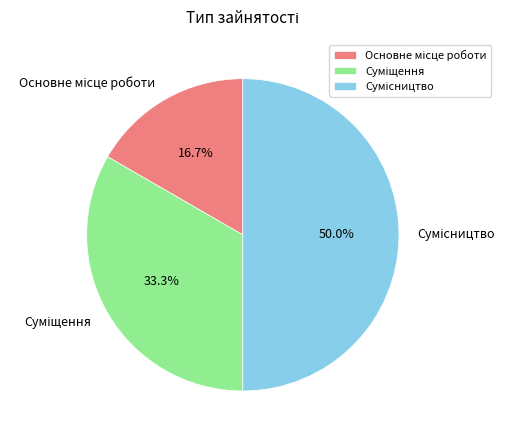

Which slice is the smallest?

Основне місце роботи